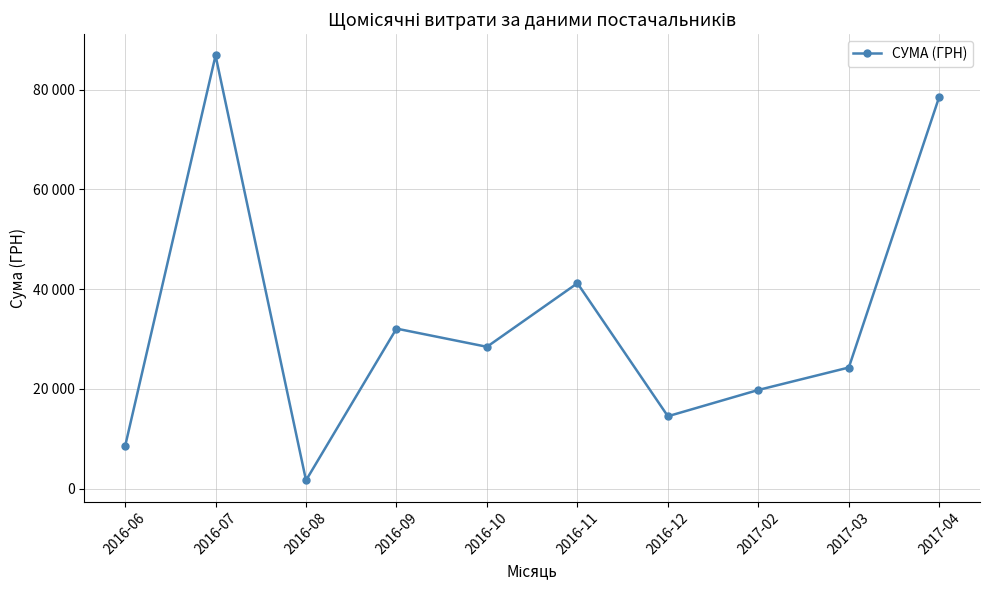

What is the difference between the second highest and second lowest values?

70100.0